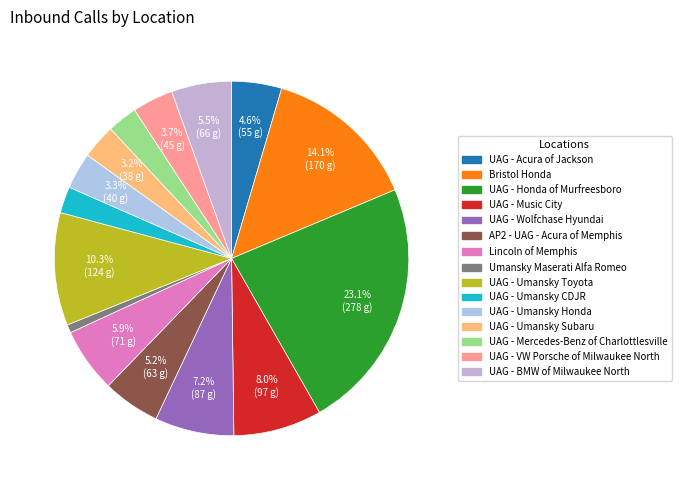

To the nearest percent, what is the average slice percentage?

7%